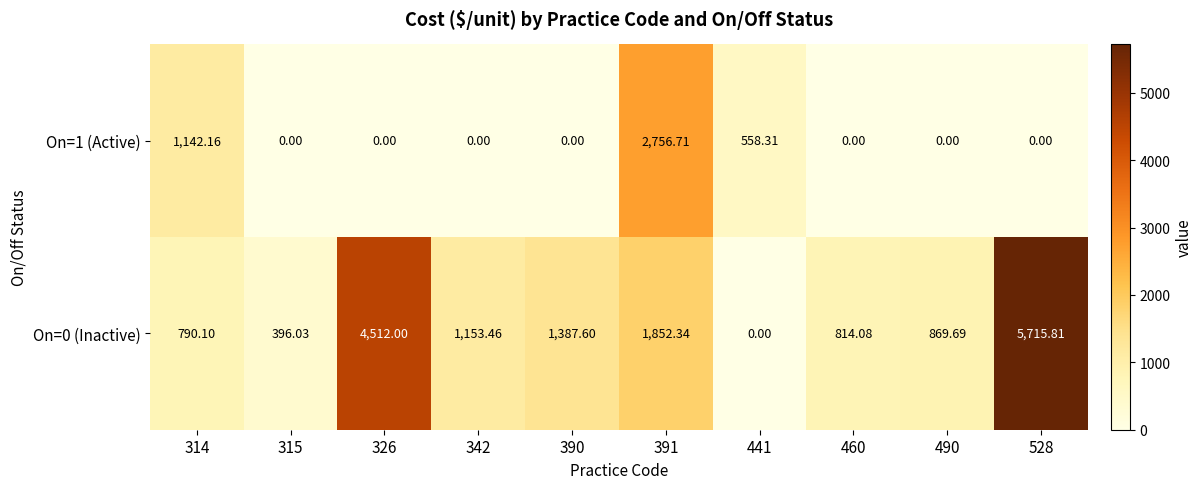

Is the value of On=0 (Inactive) at 315 greater than the value of On=1 (Active) at 326?

Yes